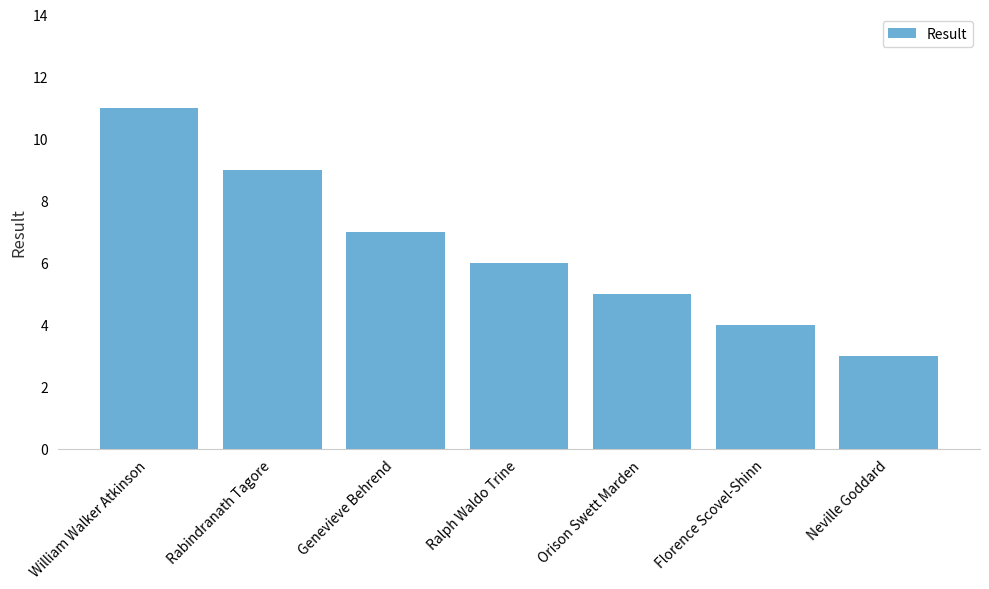

What is the label of the 3rd bar from the left?

Genevieve Behrend